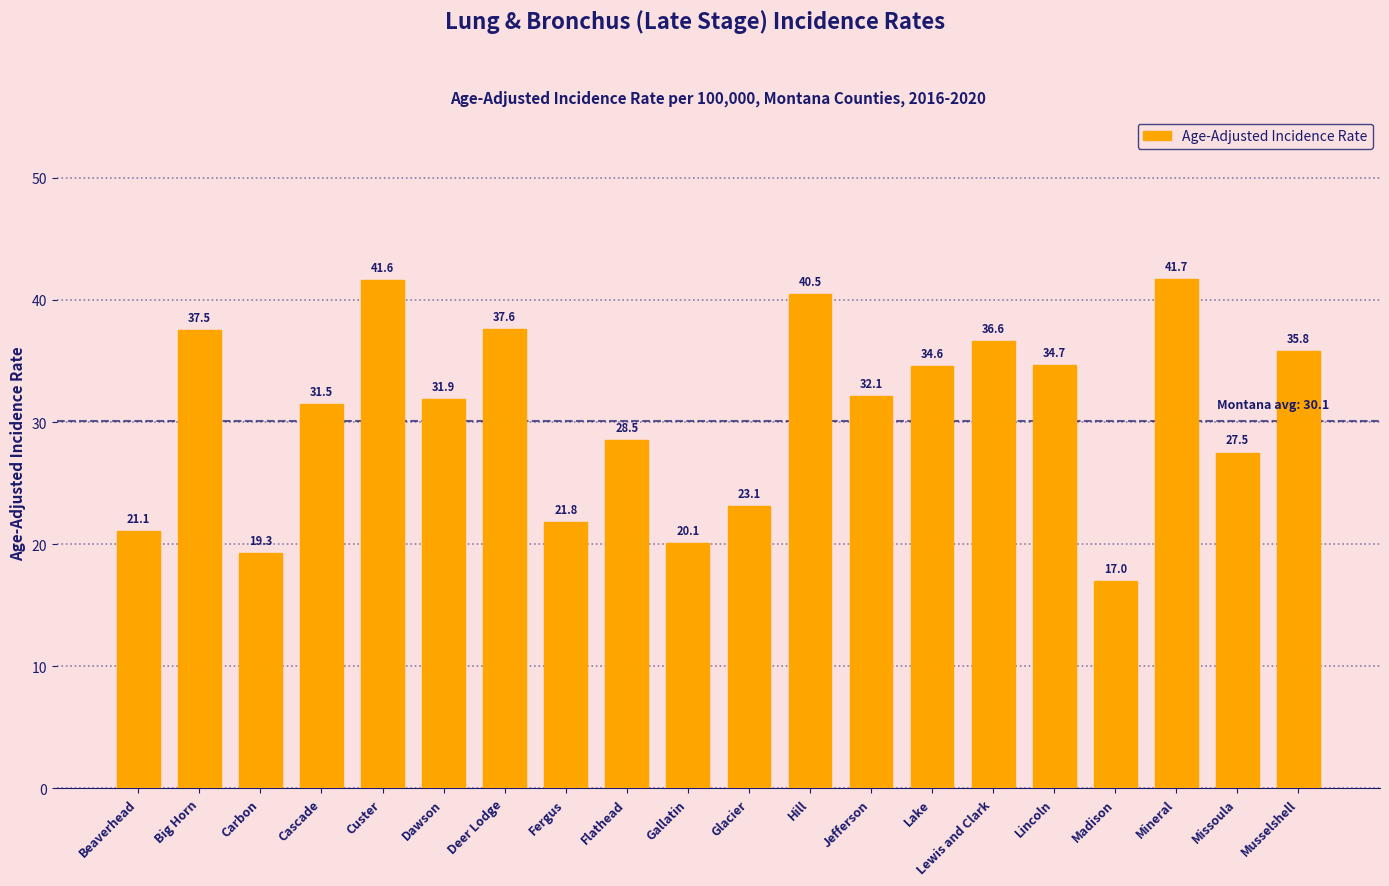

Reading left to right, transcribe all the data shown in this chart.

Beaverhead=21.1	Big Horn=37.5	Carbon=19.3	Cascade=31.5	Custer=41.6	Dawson=31.9	Deer Lodge=37.6	Fergus=21.8	Flathead=28.5	Gallatin=20.1	Glacier=23.1	Hill=40.5	Jefferson=32.1	Lake=34.6	Lewis and Clark=36.6	Lincoln=34.7	Madison=17.0	Mineral=41.7	Missoula=27.5	Musselshell=35.8